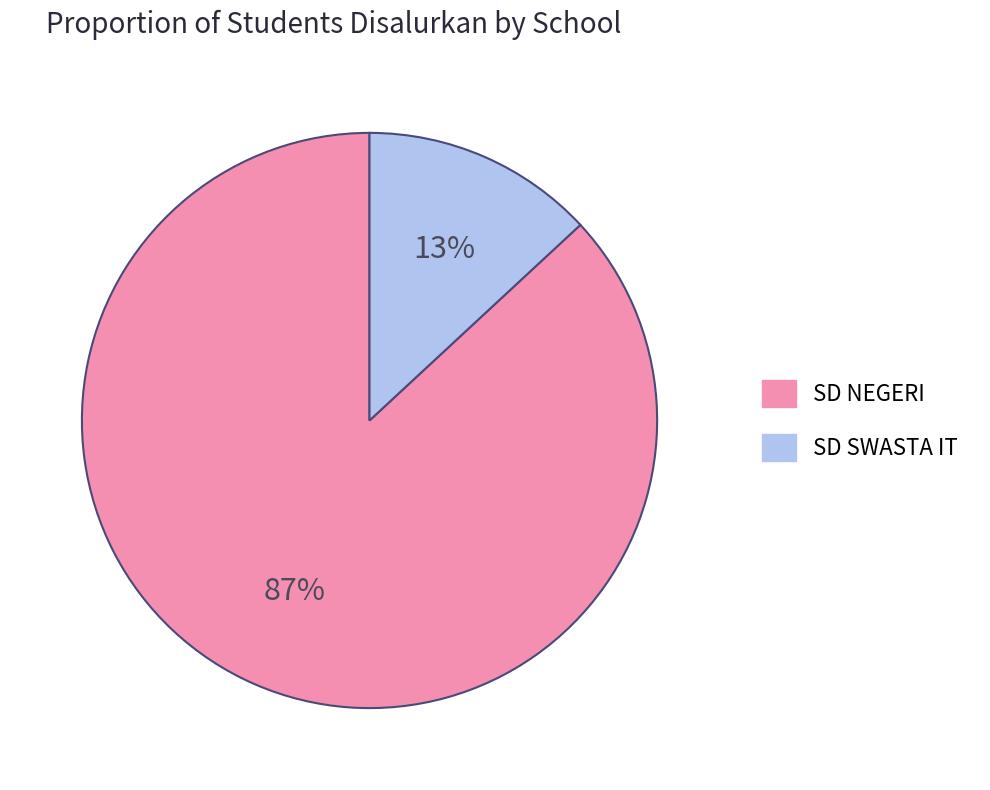

How many segments does this pie chart have?

2